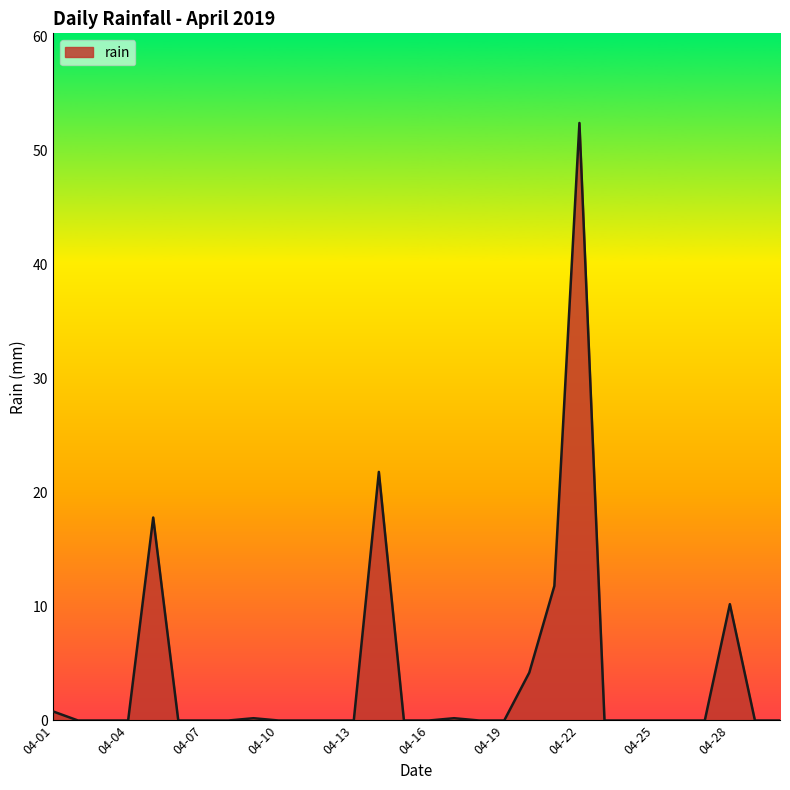

What is the greatest value displayed?

52.4